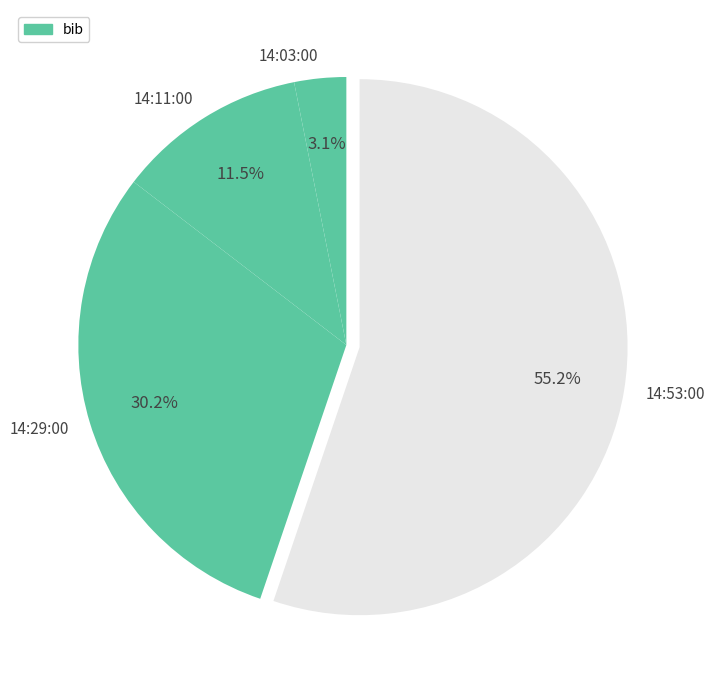

What percentage do 14:03:00 and 14:29:00 together represent?

33.3%